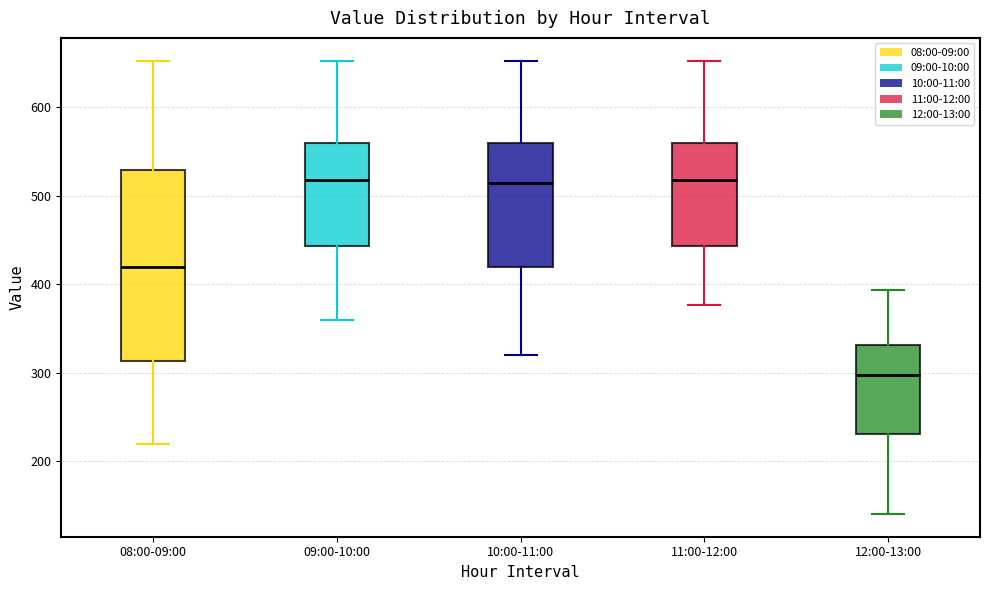

Where does the lower whisker of the box for 10:00-11:00 end on the y-axis? The values are not printed on the chart, so give them approximately, as read against the axis.

320